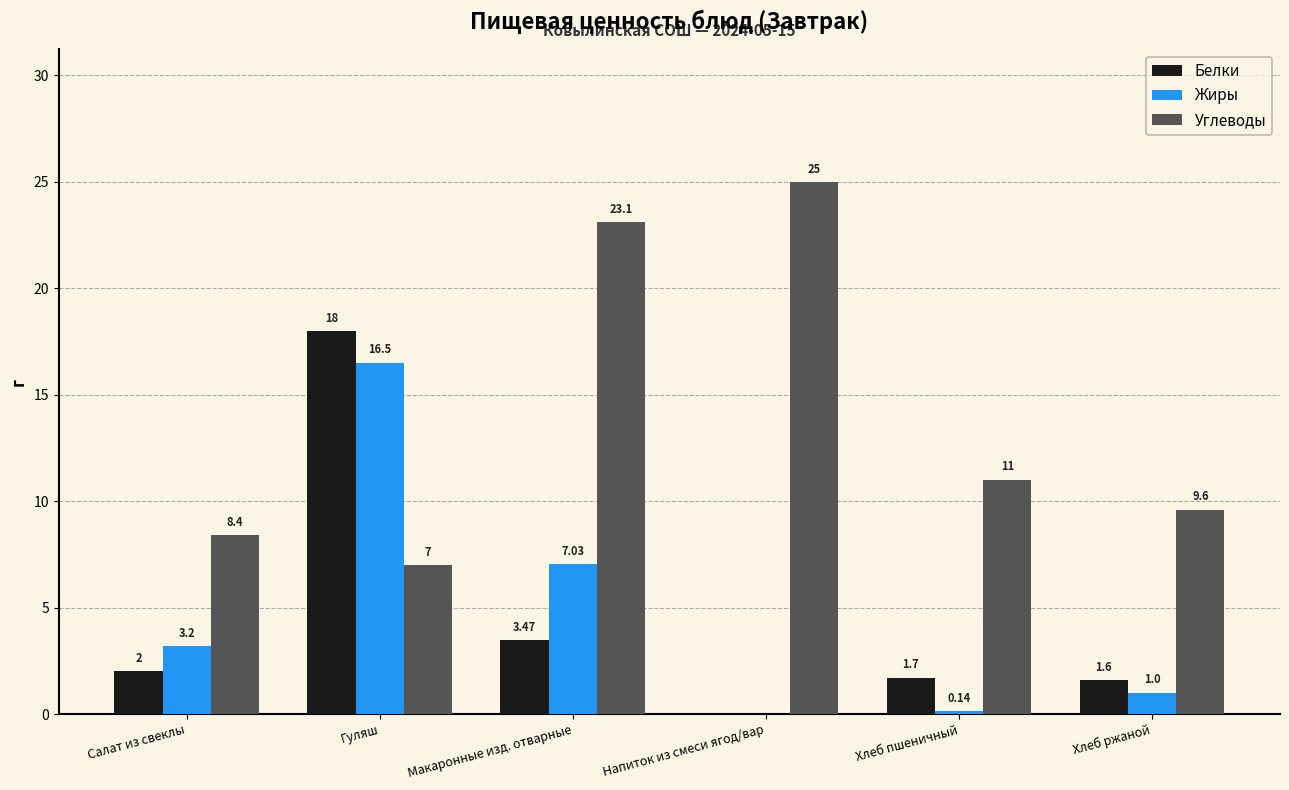

How many values in Жиры are above zero?

5